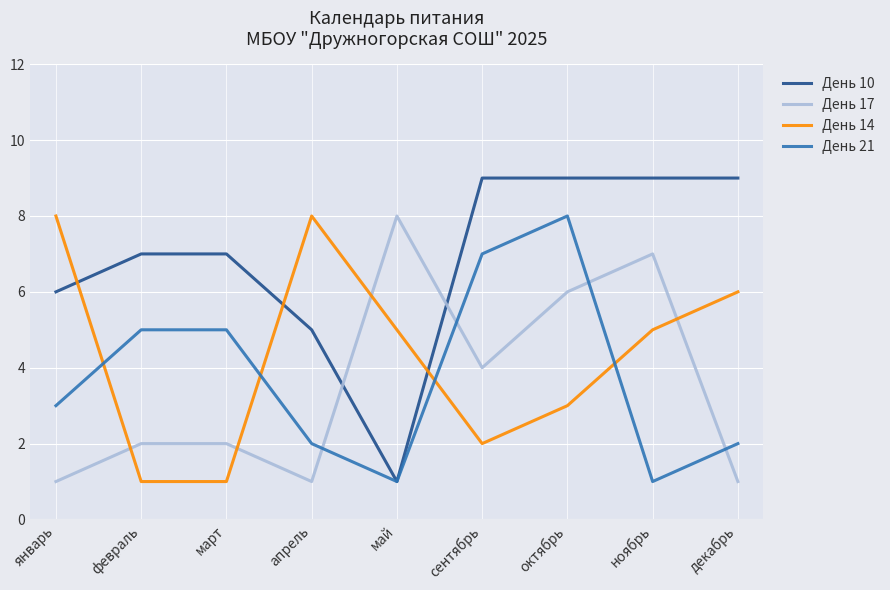

What is the total value across all series at сентябрь?

22